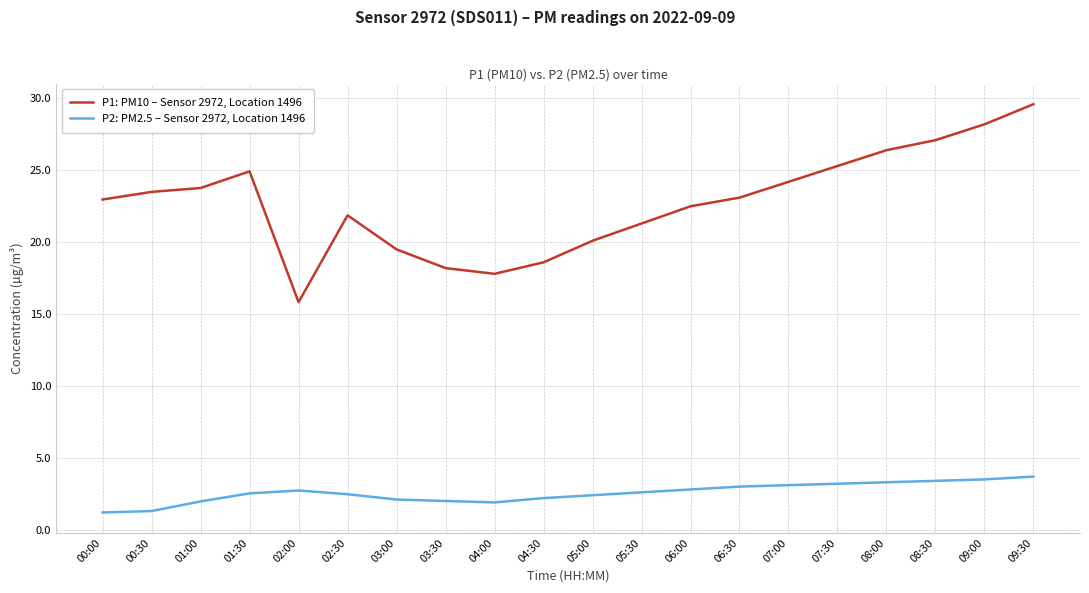

What is the lowest value of the P1: PM10 – Sensor 2972, Location 1496 series?

15.8